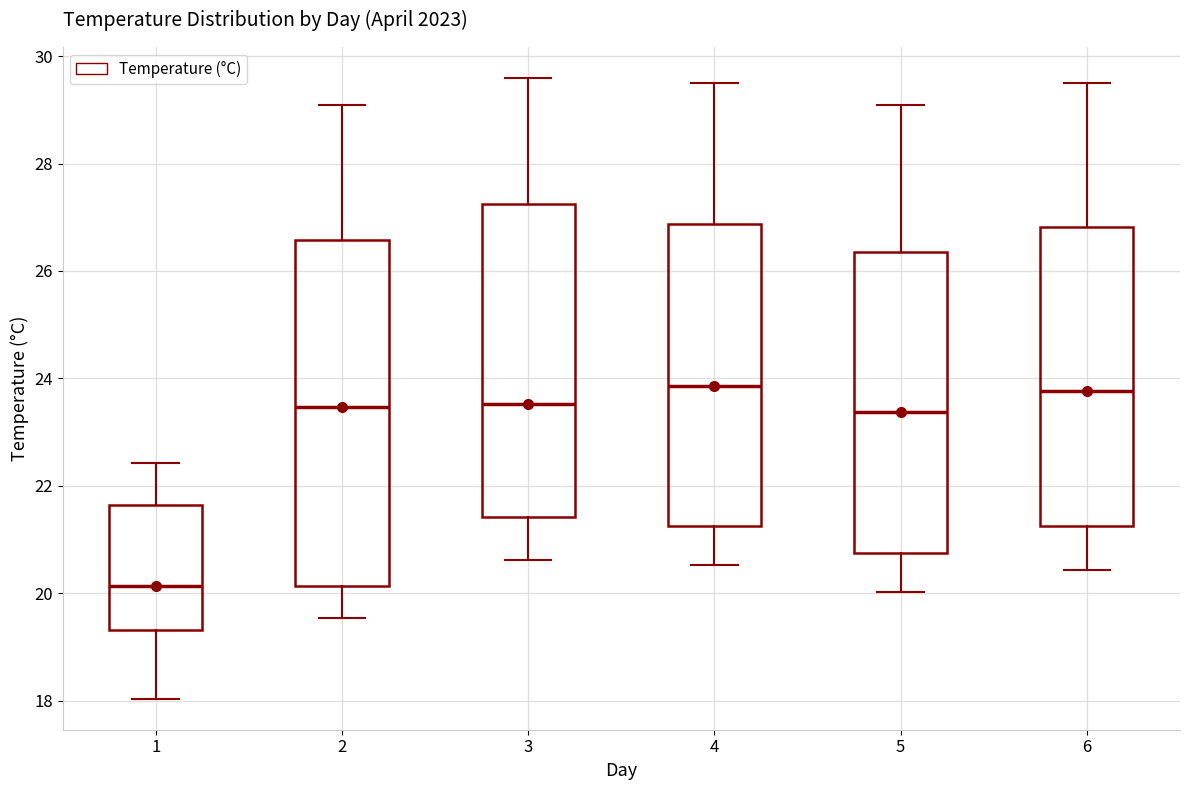

Reading left to right, read every box against the y-axis: the position of its median line, the range the box covers, and the ends of its whiskers. The values are not printed on the chart, so give them approximately, as read against the axis.

1: median 20.2, box 19.4 to 21.6, whiskers 18.0 to 22.4
2: median 23.4, box 20.2 to 26.6, whiskers 19.6 to 29.0
3: median 23.6, box 21.4 to 27.2, whiskers 20.6 to 29.6
4: median 23.8, box 21.2 to 26.8, whiskers 20.6 to 29.4
5: median 23.4, box 20.8 to 26.4, whiskers 20.0 to 29.0
6: median 23.8, box 21.2 to 26.8, whiskers 20.4 to 29.4